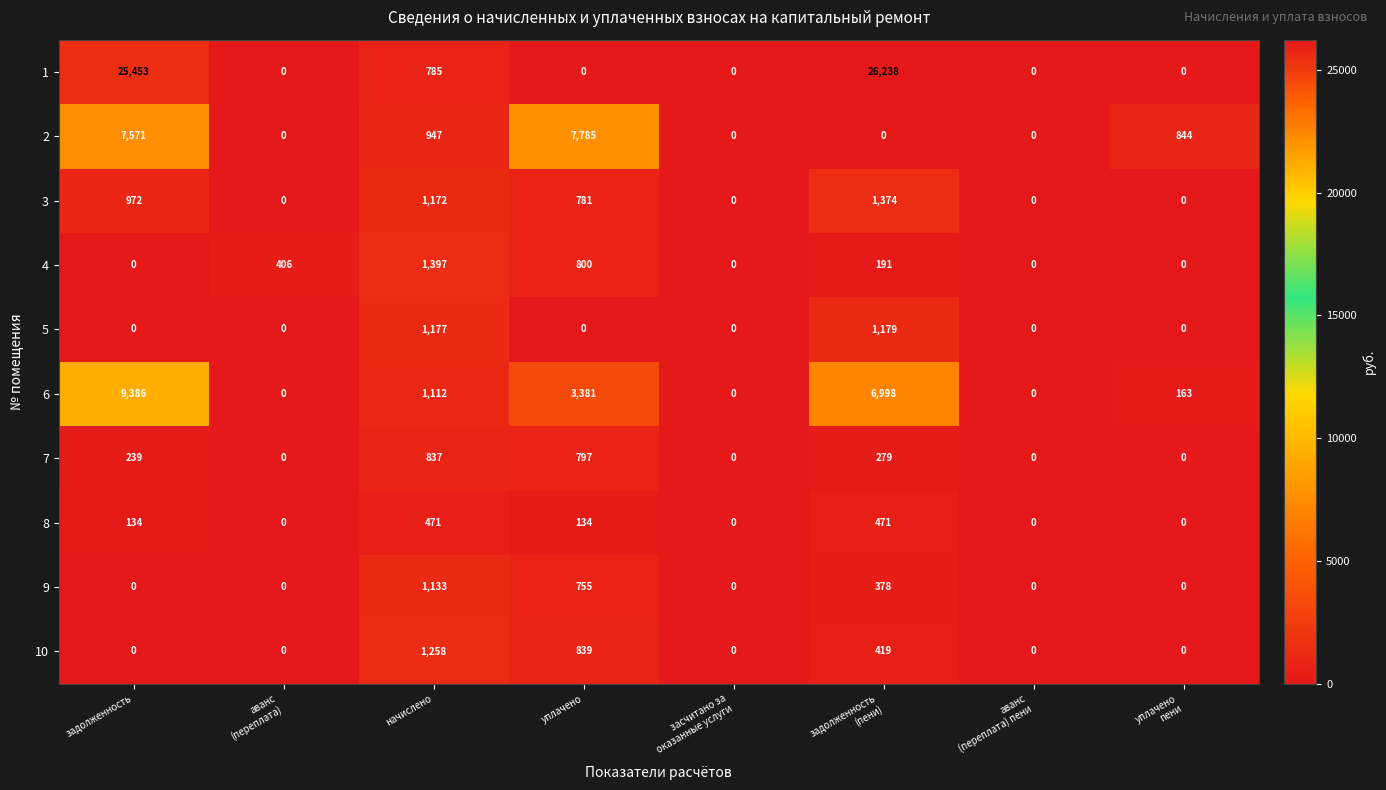

At how many categories does at least one series exceed 1706?

3